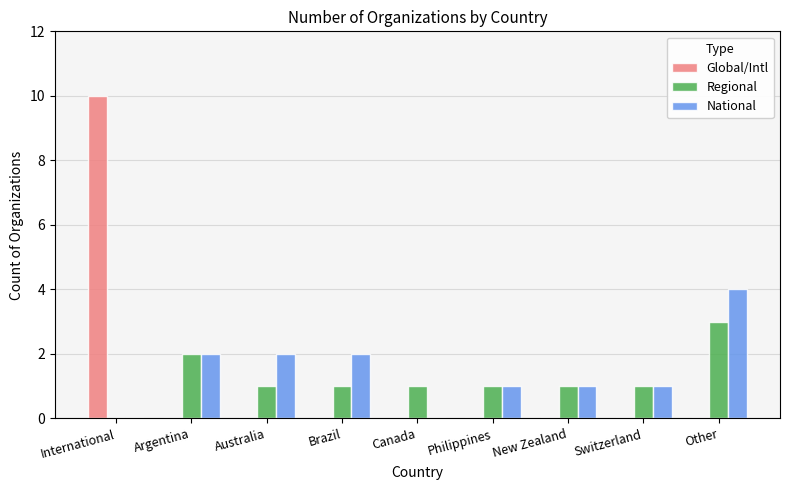

What is the sum of the Regional values at Philippines and Other?

4